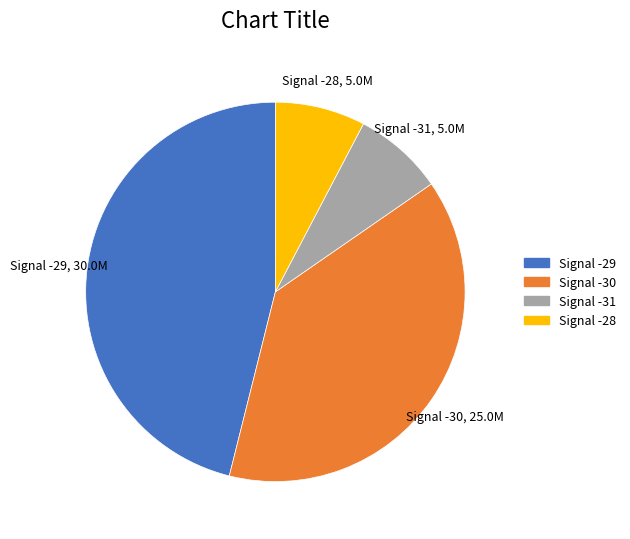

Does any single category account for the majority?

No